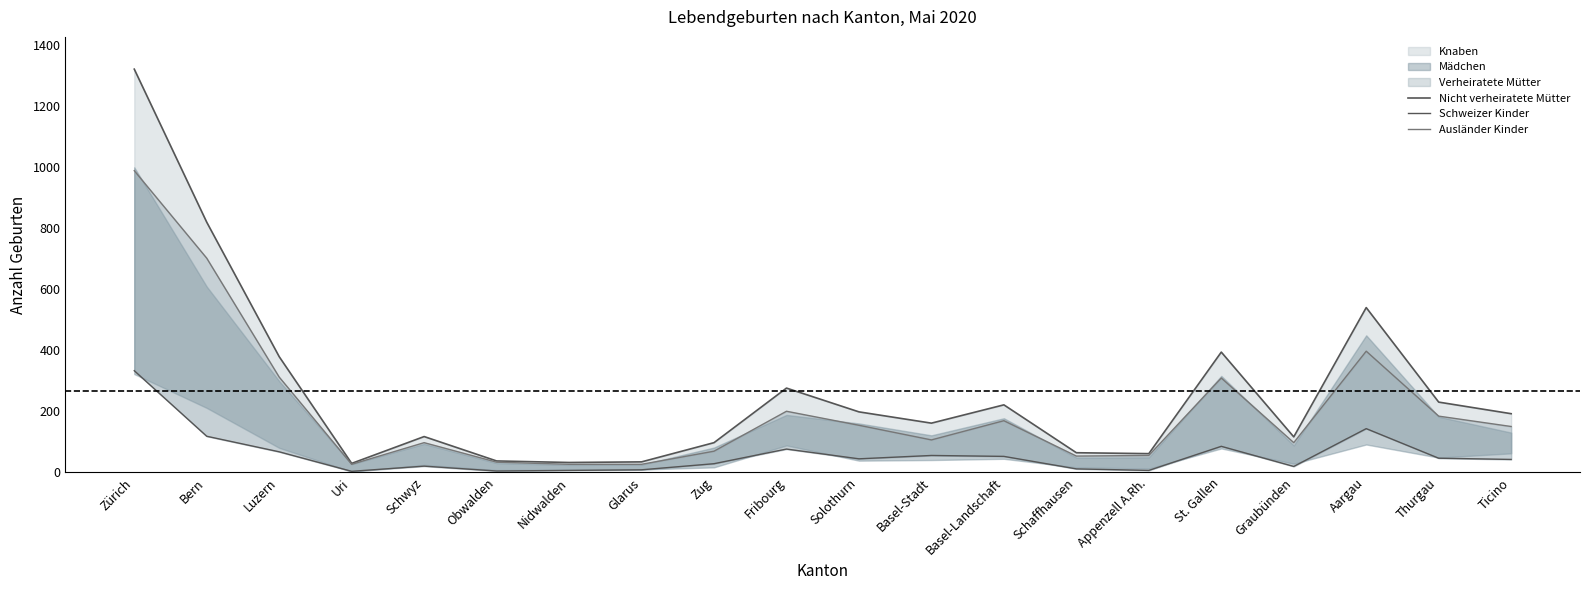

At which category does Nicht verheiratete Mütter reach its first local valley?

Uri